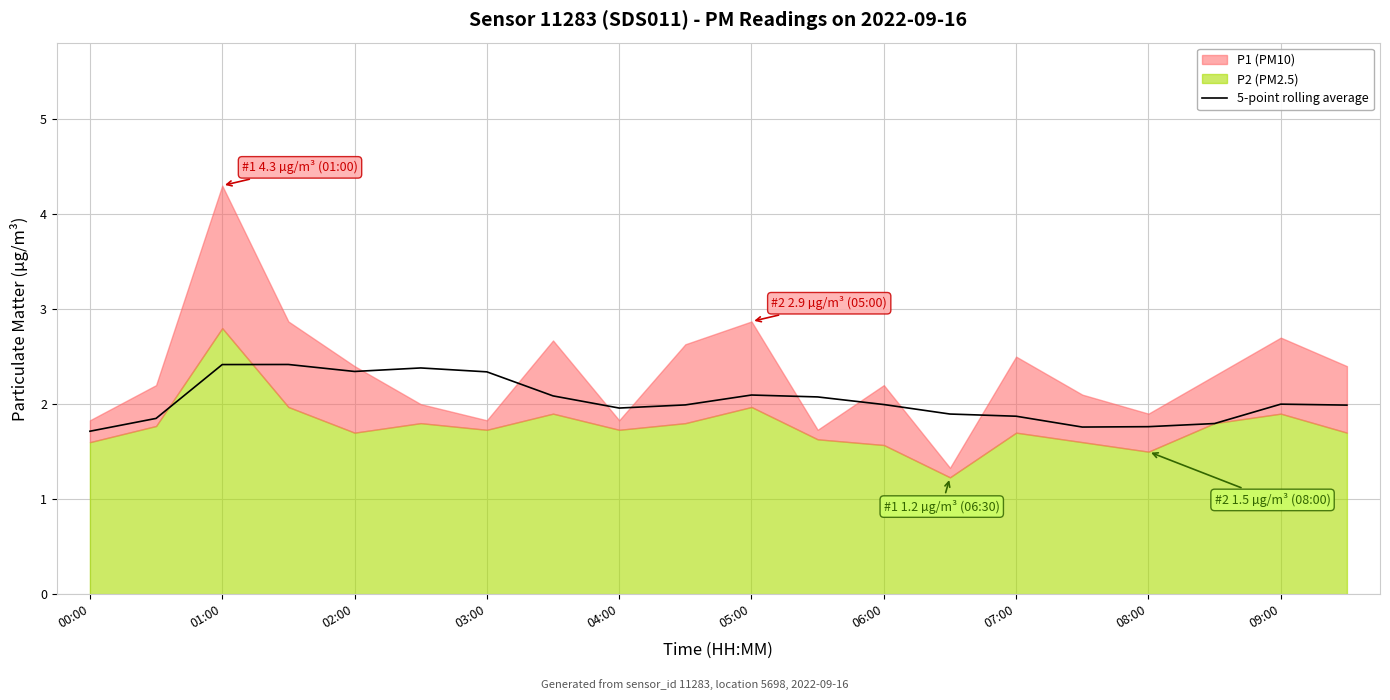

What is the average value?

2.0